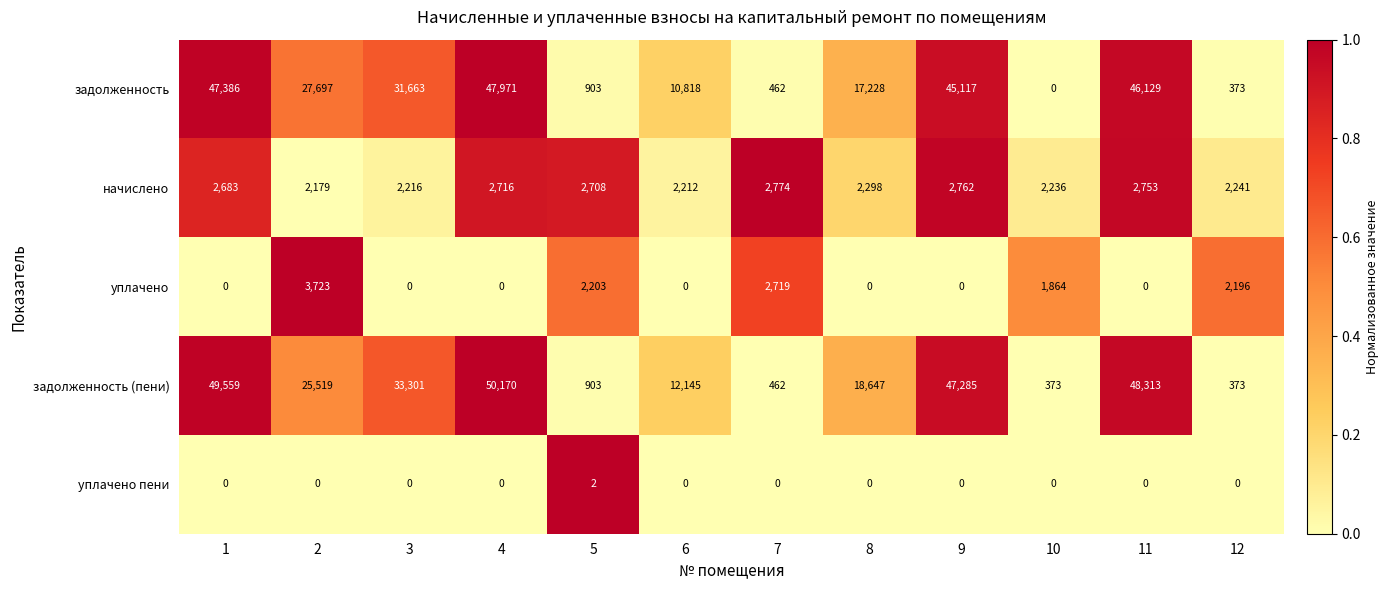

What is the approximate value of уплачено at 2?

3723